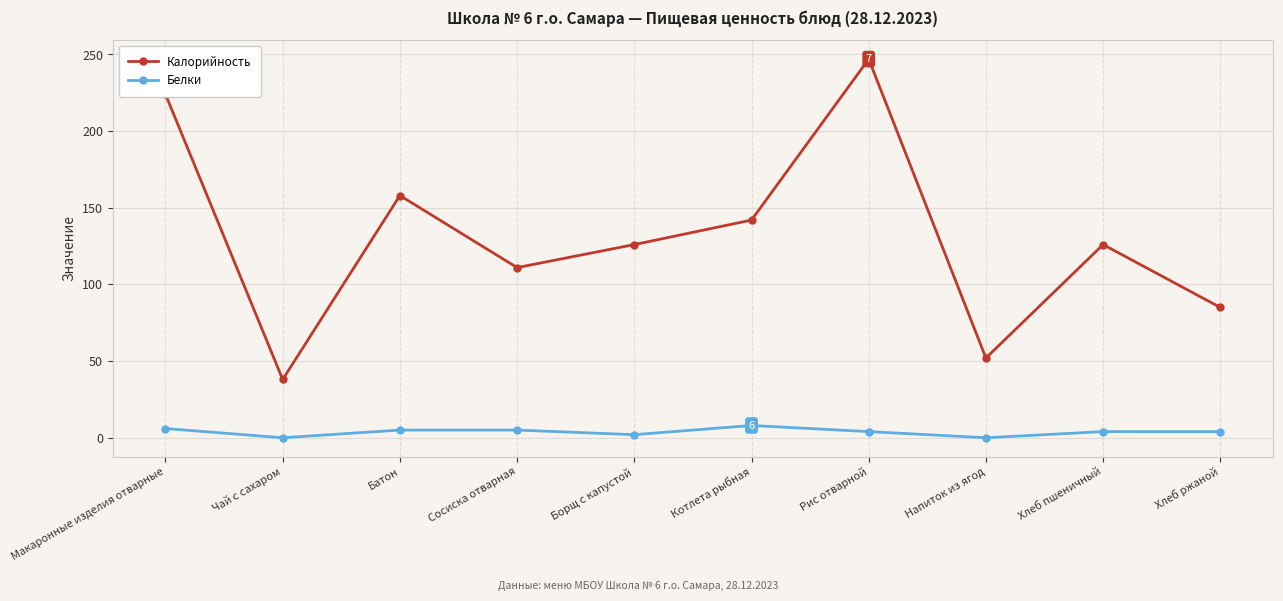

What is the approximate value of Белки at Хлеб ржаной?

4